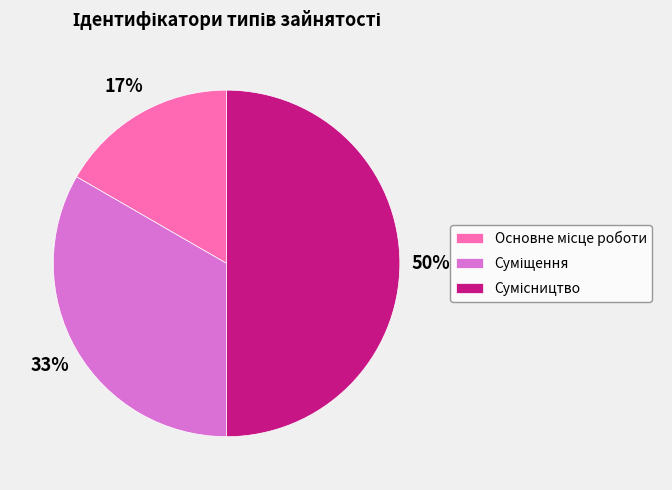

Count the number of slices in the pie.

3